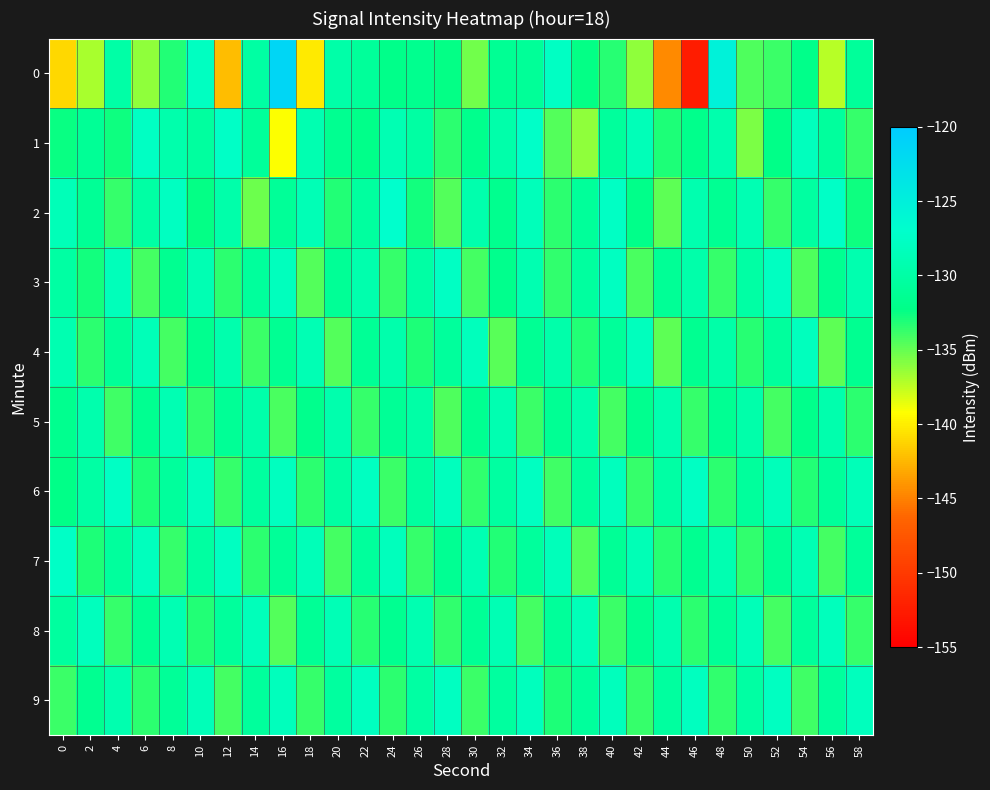

Reading left to right, extract all data points from this chart.

0: 0=-141.0	2=-136.9	4=-130.0	6=-136.1	8=-133.2	10=-127.9	12=-142.3	14=-130.2	16=-121.5	18=-140.2	20=-129.8	22=-130.8	24=-132.1	26=-131.7	28=-132.4	30=-135.3	32=-131.2	34=-131.0	36=-127.8	38=-132.4	40=-133.4	42=-136.3	44=-144.6	46=-152.5	48=-125.2	50=-134.4	52=-133.9	54=-132.0	56=-137.2	58=-130.9
1: 0=-132.4	2=-131.1	4=-132.6	6=-127.7	8=-129.5	10=-130.4	12=-127.4	14=-130.8	16=-139.2	18=-129.1	20=-131.5	22=-132.1	24=-128.9	26=-130.2	28=-133.4	30=-131.8	32=-129.7	34=-127.3	36=-134.5	38=-136.2	40=-130.8	42=-128.6	44=-133.1	46=-131.9	48=-129.4	50=-135.7	52=-132.3	54=-128.1	56=-130.6	58=-133.8
2: 0=-128.5	2=-131.2	4=-133.7	6=-130.1	8=-127.8	10=-132.4	12=-129.6	14=-135.3	16=-131.0	18=-128.7	20=-133.2	22=-130.5	24=-127.1	26=-132.8	28=-134.6	30=-129.3	32=-131.7	34=-128.4	36=-133.5	38=-130.9	40=-127.6	42=-132.1	44=-134.8	46=-129.2	48=-131.4	50=-128.9	52=-133.7	54=-130.3	56=-127.5	58=-132.6
3: 0=-130.2	2=-132.8	4=-128.4	6=-134.1	8=-131.6	10=-129.0	12=-133.4	14=-130.7	16=-128.2	18=-134.5	20=-131.1	22=-129.4	24=-133.7	26=-130.0	28=-127.7	30=-134.2	32=-131.8	34=-129.1	36=-133.6	38=-130.4	40=-127.9	42=-134.3	44=-131.2	46=-129.7	48=-133.8	50=-130.1	52=-127.8	54=-134.4	56=-131.5	58=-129.2
4: 0=-129.1	2=-133.5	4=-131.0	6=-128.6	8=-134.2	10=-131.7	12=-129.3	14=-133.9	16=-131.4	18=-128.8	20=-134.6	22=-131.2	24=-129.5	26=-133.1	28=-130.7	30=-128.3	32=-134.7	34=-131.3	36=-129.6	38=-133.2	40=-130.9	42=-128.1	44=-134.8	46=-131.5	48=-129.8	50=-133.3	52=-130.6	54=-128.2	56=-134.9	58=-131.6
5: 0=-131.7	2=-129.3	4=-134.0	6=-131.5	8=-128.9	10=-133.6	12=-131.1	14=-129.7	16=-134.3	18=-131.8	20=-129.4	22=-133.7	24=-131.2	26=-129.9	28=-134.4	30=-131.6	32=-129.1	34=-133.9	36=-131.3	38=-129.5	40=-134.1	42=-131.7	44=-129.2	46=-133.8	48=-131.4	50=-129.6	52=-134.2	54=-131.9	56=-129.3	58=-133.5
6: 0=-132.3	2=-130.0	4=-127.6	6=-133.1	8=-130.7	10=-128.3	12=-133.8	14=-130.4	16=-128.0	18=-133.5	20=-130.2	22=-127.8	24=-133.9	26=-130.5	28=-128.1	30=-133.6	32=-130.3	34=-127.9	36=-134.0	38=-130.6	40=-128.2	42=-133.7	44=-130.1	46=-127.7	48=-133.4	50=-130.8	52=-128.4	54=-133.2	56=-130.9	58=-128.5
7: 0=-127.4	2=-133.0	4=-130.6	6=-128.2	8=-133.7	10=-130.3	12=-127.9	14=-133.4	16=-131.0	18=-128.6	20=-134.1	22=-130.7	24=-128.3	26=-133.8	28=-131.4	30=-129.0	32=-133.2	34=-130.8	36=-128.4	38=-134.5	40=-131.1	42=-128.7	44=-133.3	46=-131.5	48=-129.1	50=-133.6	52=-131.2	54=-128.8	56=-134.2	58=-130.9
8: 0=-130.5	2=-128.1	4=-133.8	6=-131.4	8=-129.0	10=-133.2	12=-130.8	14=-128.4	16=-134.5	18=-131.1	20=-128.7	22=-133.3	24=-131.5	26=-129.1	28=-133.6	30=-131.2	32=-128.8	34=-134.2	36=-130.9	38=-128.5	40=-133.9	42=-131.6	44=-129.2	46=-133.4	48=-131.0	50=-128.6	52=-134.1	54=-130.7	56=-128.3	58=-133.7
9: 0=-133.9	2=-131.6	4=-129.2	6=-133.4	8=-131.0	10=-128.6	12=-134.1	14=-130.7	16=-128.3	18=-133.7	20=-130.4	22=-128.0	24=-133.5	26=-130.2	28=-127.8	30=-133.9	32=-130.5	34=-128.1	36=-133.1	38=-130.7	40=-128.3	42=-133.8	44=-130.4	46=-128.0	48=-133.6	50=-130.2	52=-127.8	54=-134.0	56=-130.6	58=-128.2